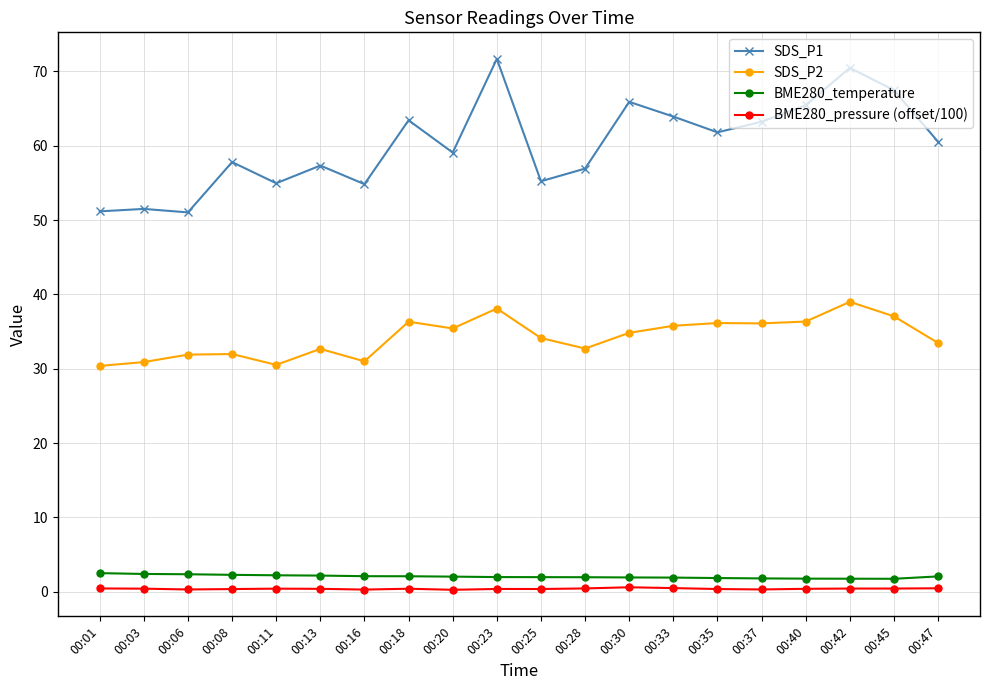

In BME280_pressure (offset/100), how many points are higher than both neighbors (excluding endpoints)?

4